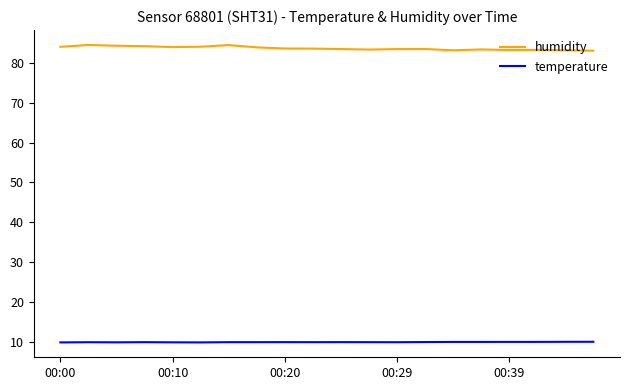

Rank the series by their average value, from highest to lowest.

humidity, temperature